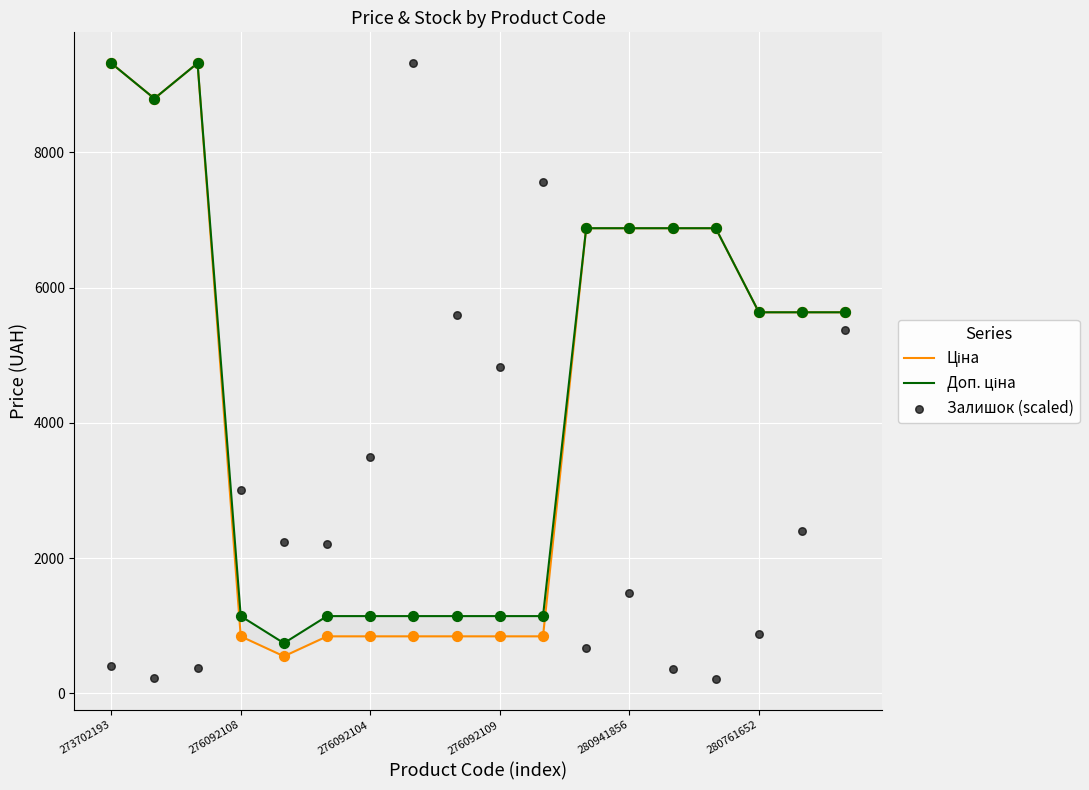

Which series contains the lowest Y value?

Залишок (scaled)